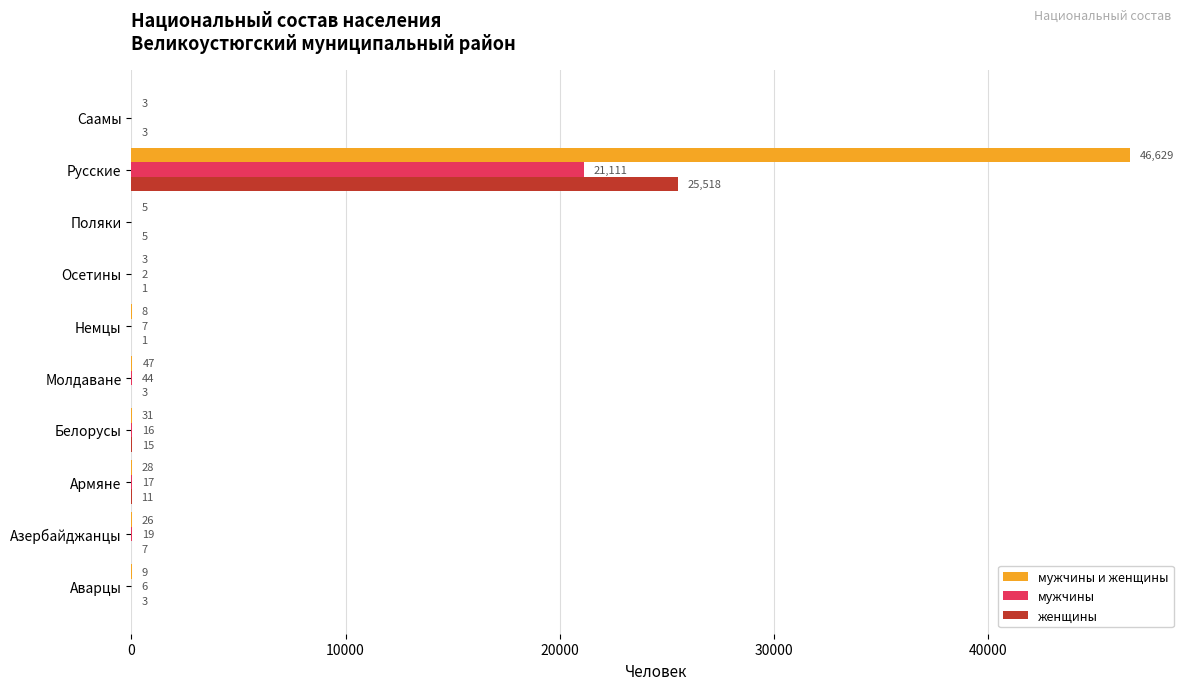

What is the average value of the мужчины series?

2122